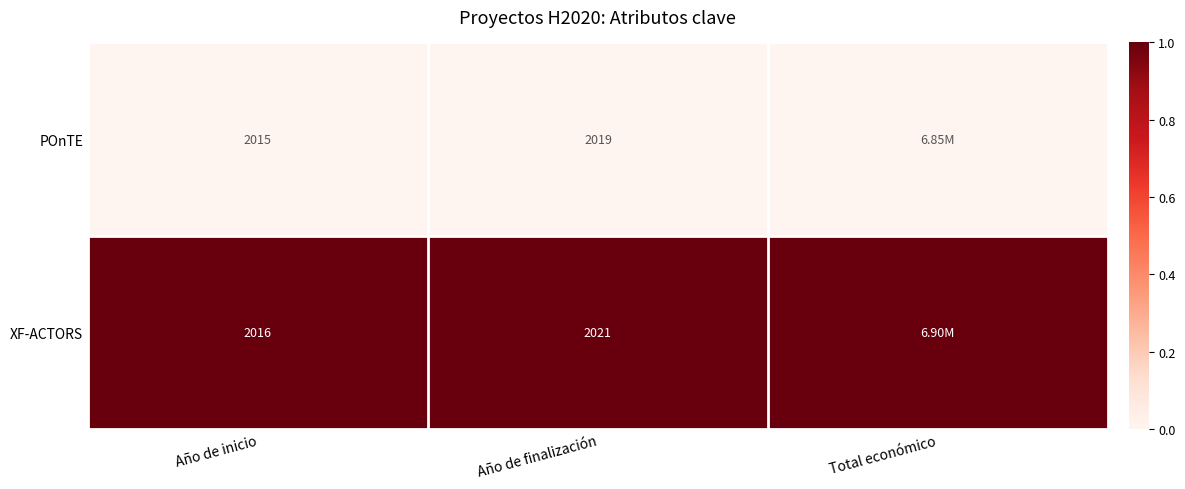

Rank the series at Año de inicio from lowest to highest value.

POnTE, XF-ACTORS